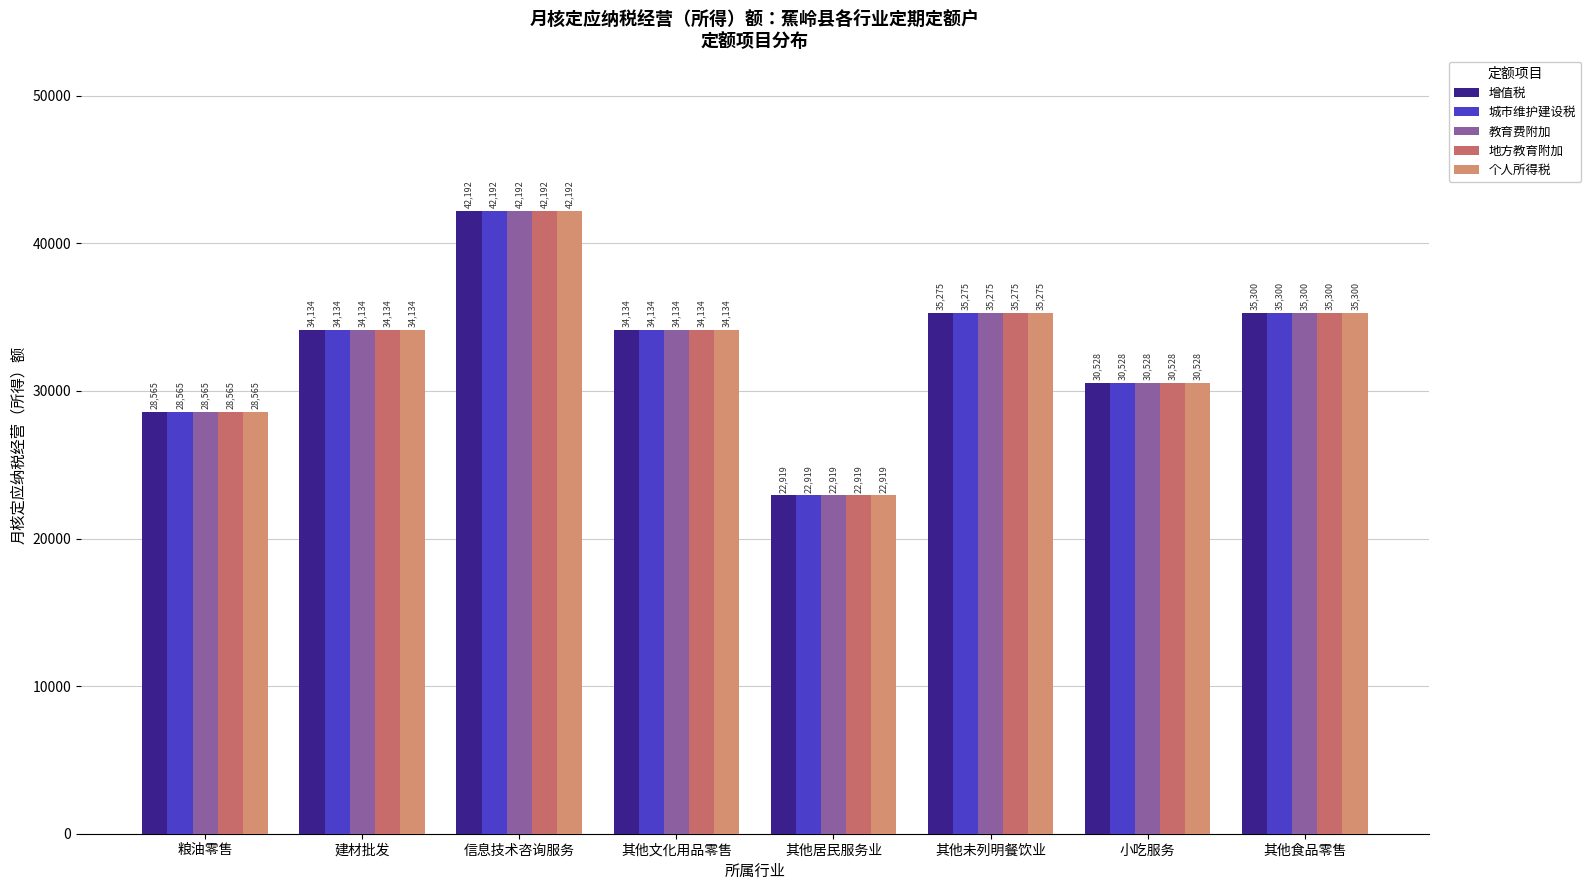

The 教育费附加 series shows 34134.2 at 其他文化用品零售. True or false?

True